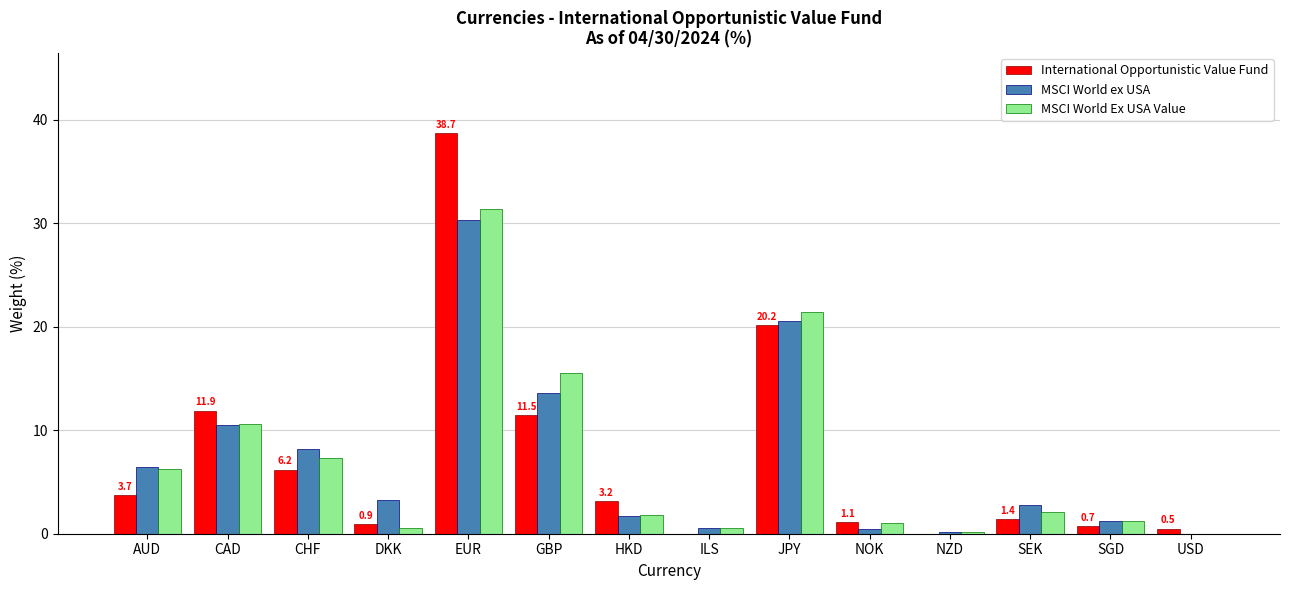

How many groups of bars are there?

14